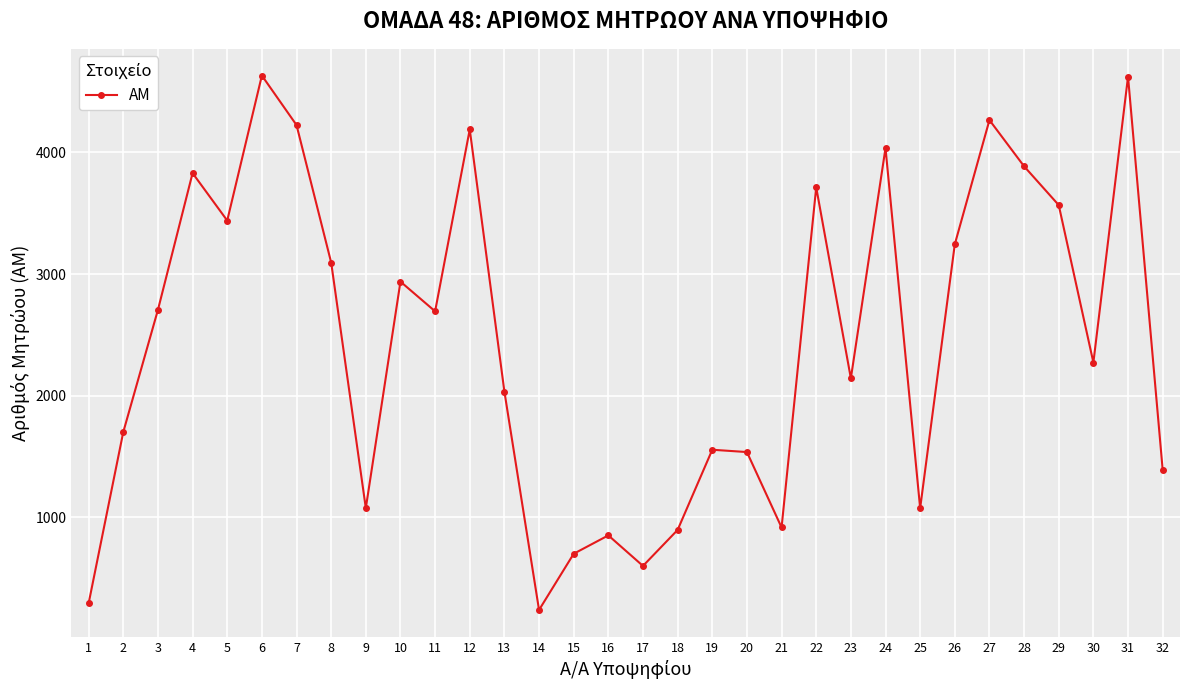

How many interior local valleys (lower than both neighbors) does the data have?

9